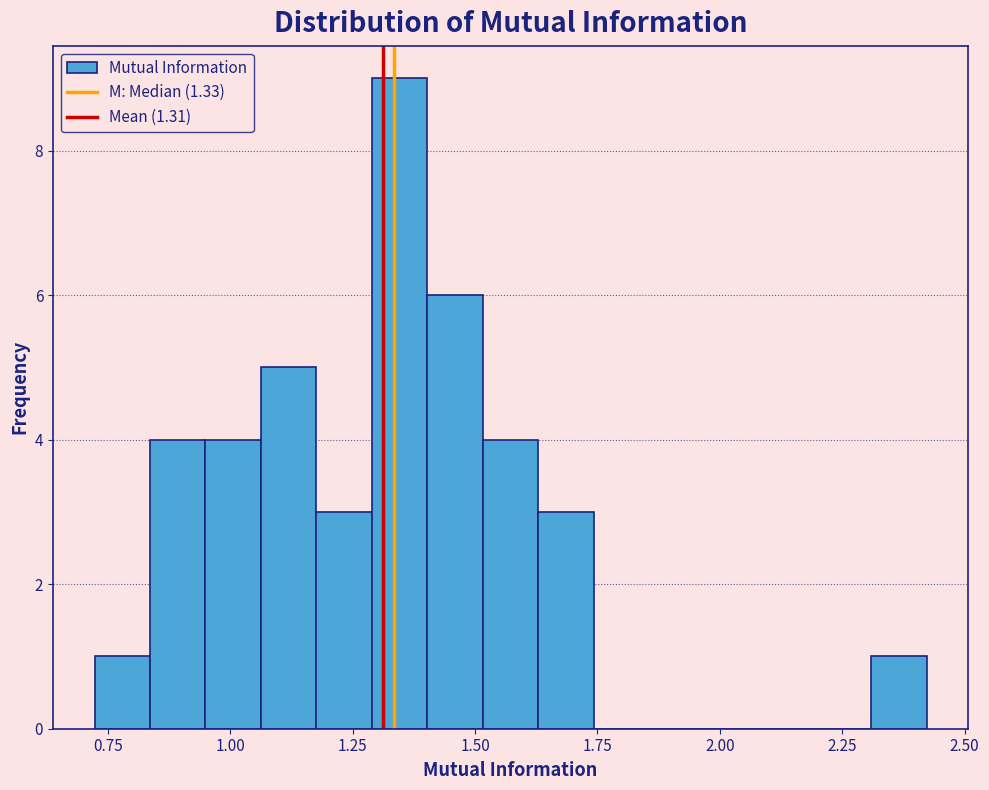

Around what value on the x-axis is the tallest bar? Give the approximate position of its centre, as read against the axis.

1.35